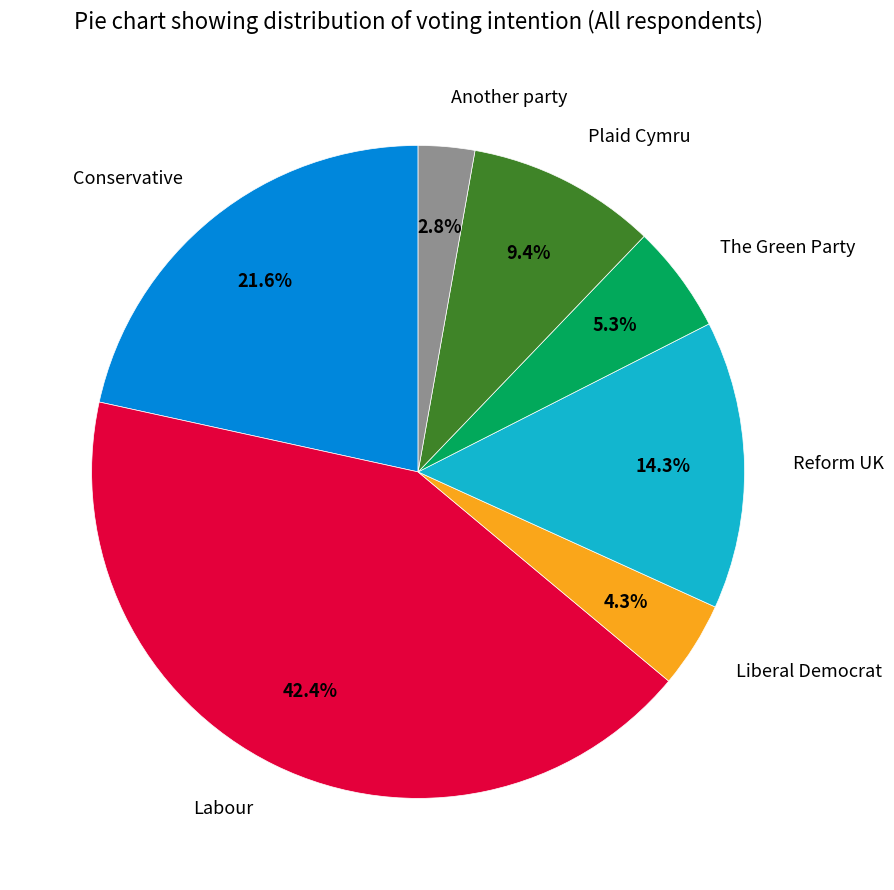

What is the smallest slice in the pie chart?

Another party